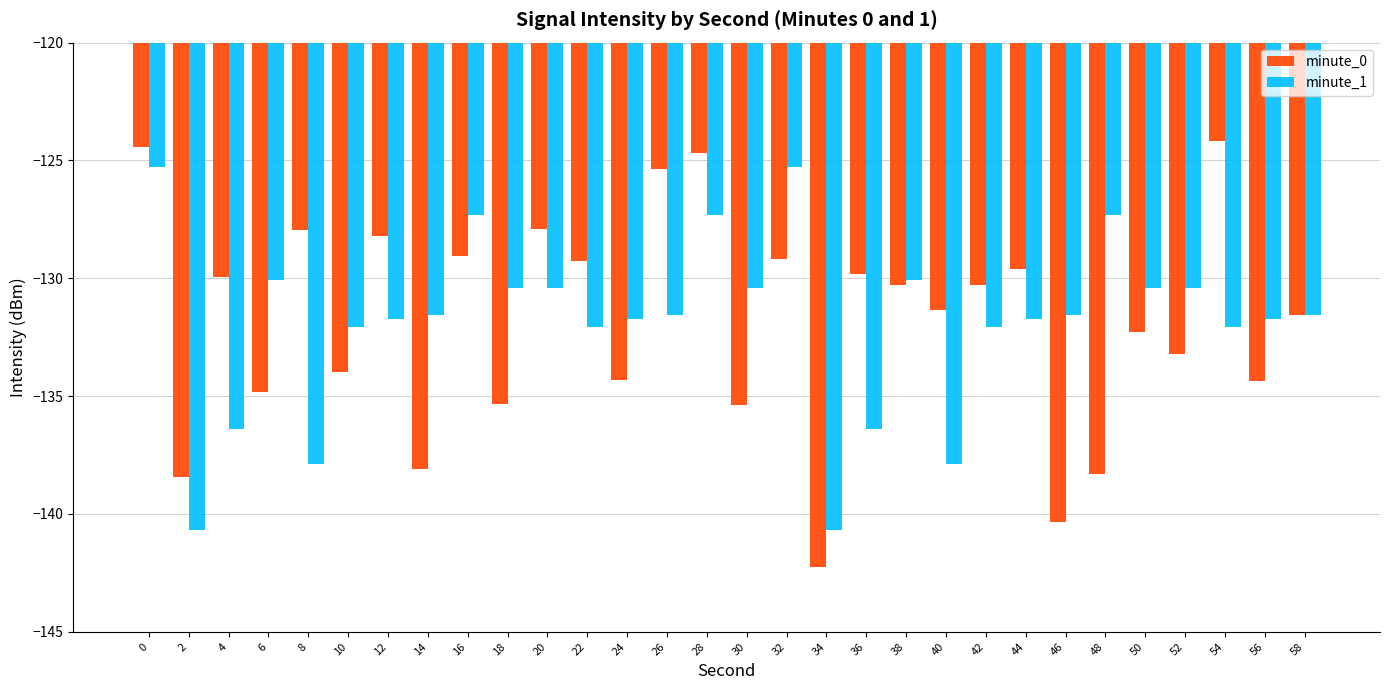

True or false: minute_0 has a value of -135.4 at 30.

True